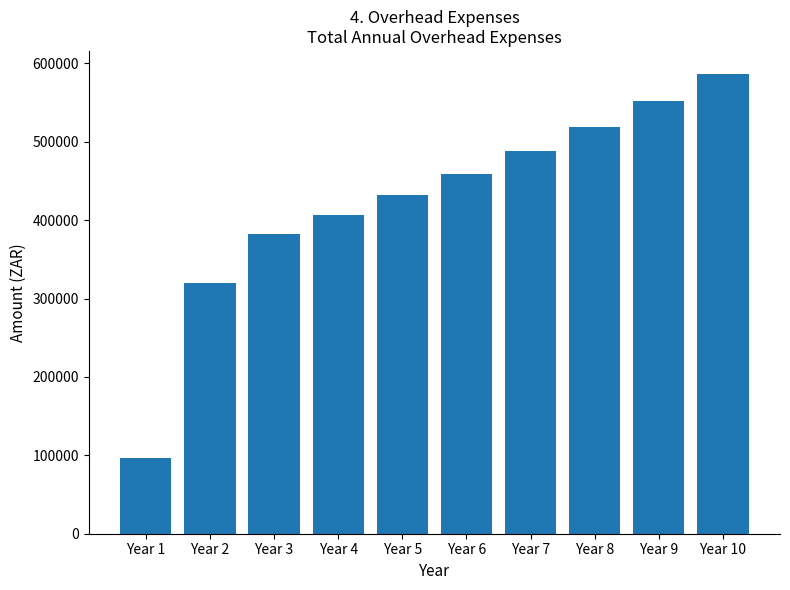

Which has a higher value, Year 1 or Year 4?

Year 4